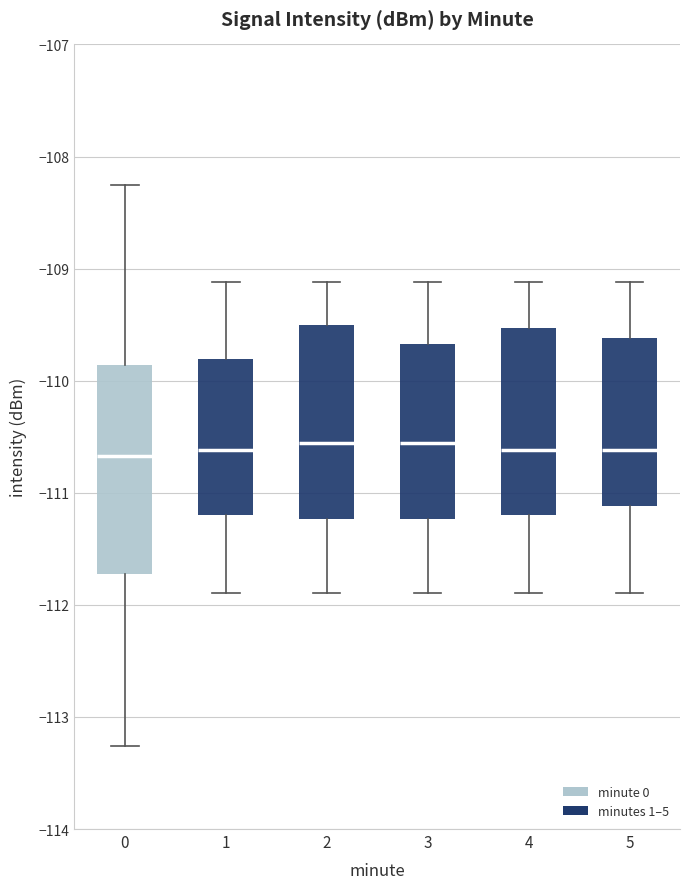

Which box is the tallest, from its lower edge to its upper edge?

0